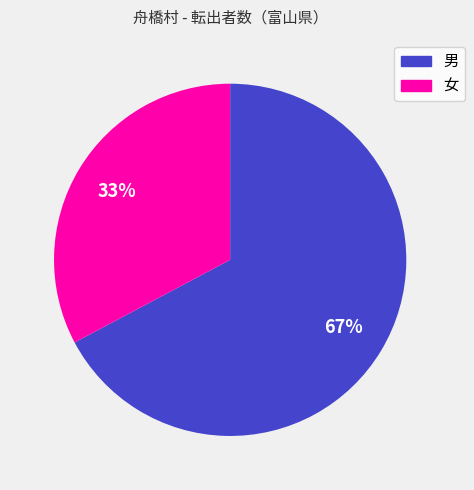

What is the majority slice?

男